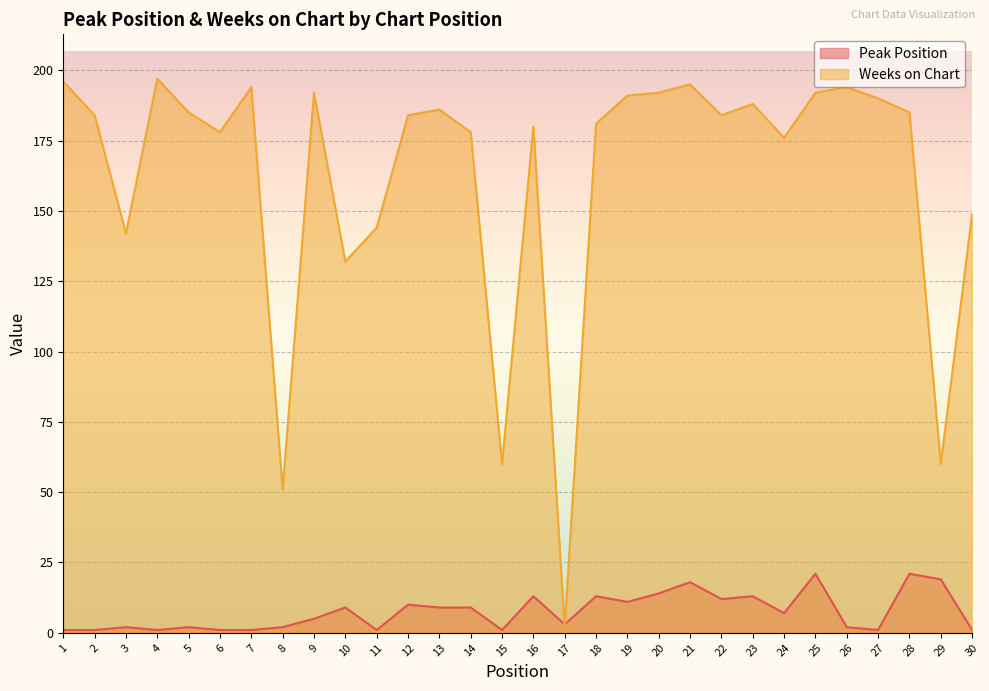

The Peak Position series shows 9 at 13. True or false?

True